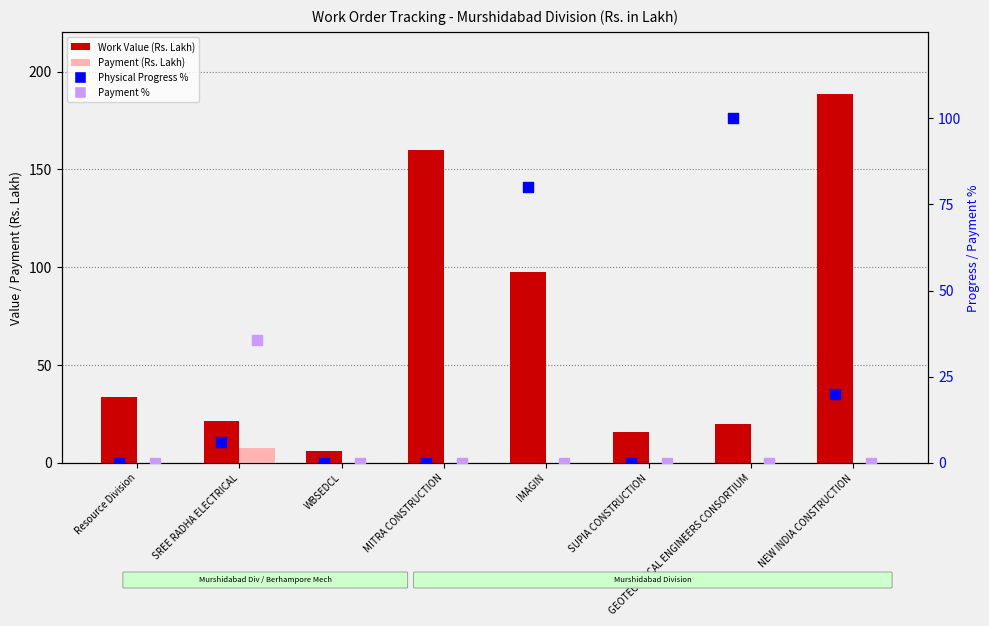

What is the total value across all series at MITRA CONSTRUCTION?

159.6